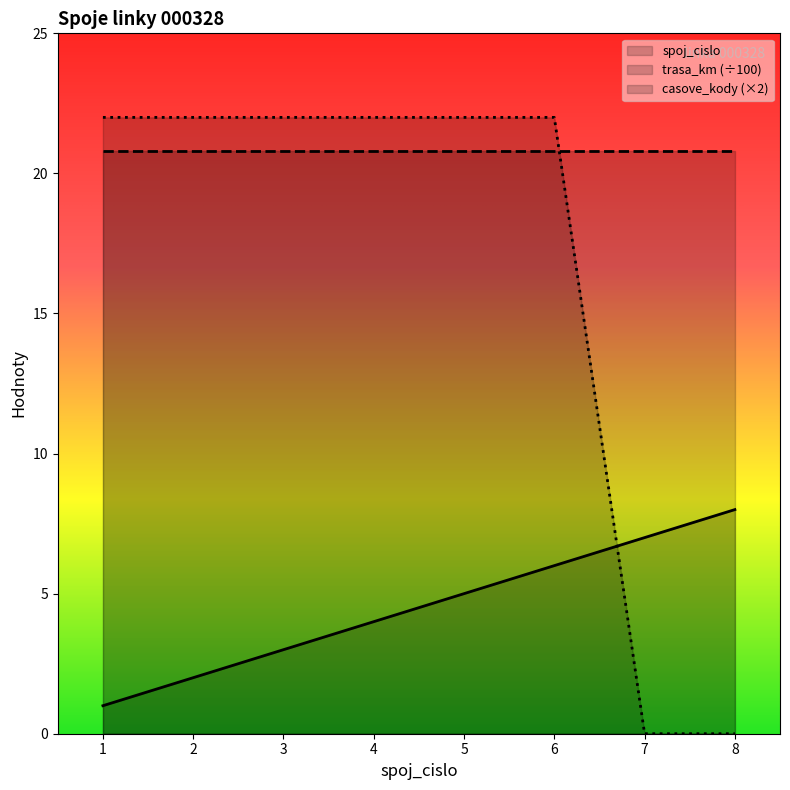

Between 2 and 4, which is larger?

4